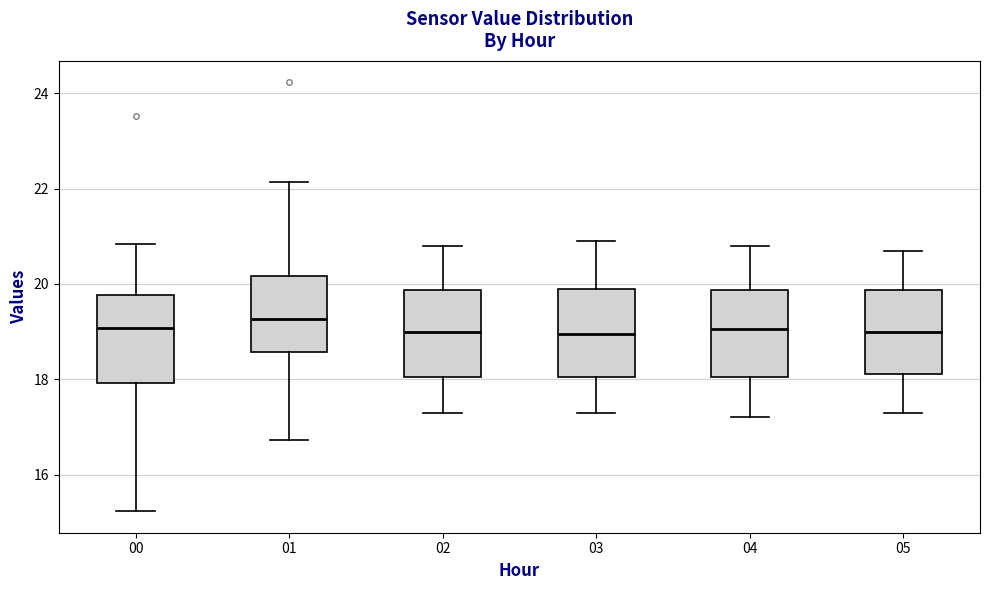

Reading left to right, transcribe this box plot: for each box, give where its median line is, the range the box spans, and where its two whiskers end, as read against the y-axis. The values are not printed on the chart, so give them approximately, as read against the axis.

00: median 19.0, box 18.0 to 19.8, whiskers 15.2 to 20.8
01: median 19.2, box 18.6 to 20.2, whiskers 16.8 to 22.2
02: median 19.0, box 18.0 to 19.8, whiskers 17.4 to 20.8
03: median 19.0, box 18.0 to 20.0, whiskers 17.4 to 21.0
04: median 19.0, box 18.0 to 19.8, whiskers 17.2 to 20.8
05: median 19.0, box 18.2 to 19.8, whiskers 17.4 to 20.8